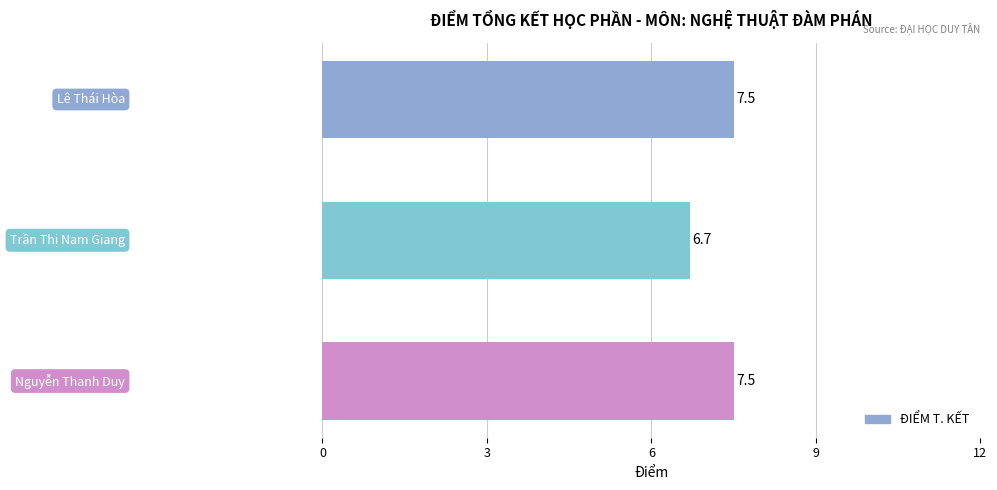

Reading top to bottom, extract all data points from this chart.

7.5	6.7	7.5